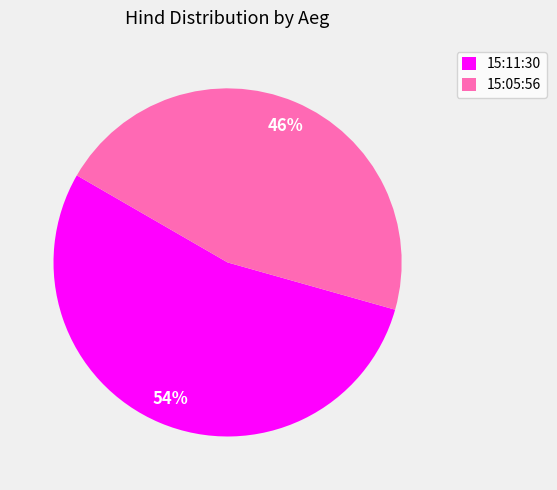

Is it true that 15:11:30 is 64% of the pie?

False